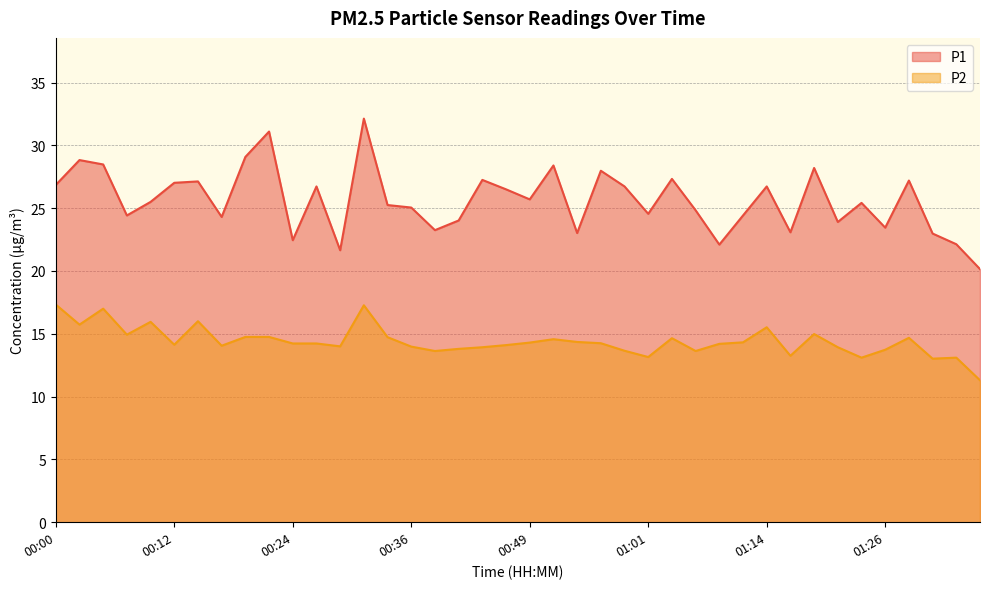

At which label does P2 reach its peak?

00:00